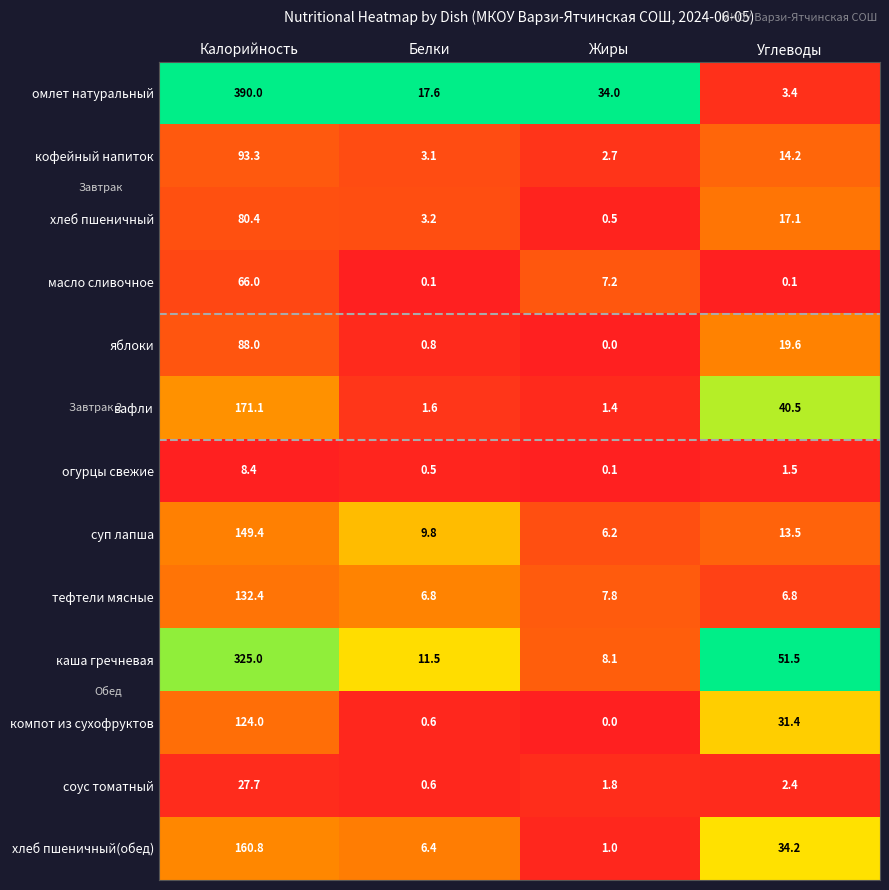

What is the sum of the огурцы свежие values at Белки and Жиры?

0.6